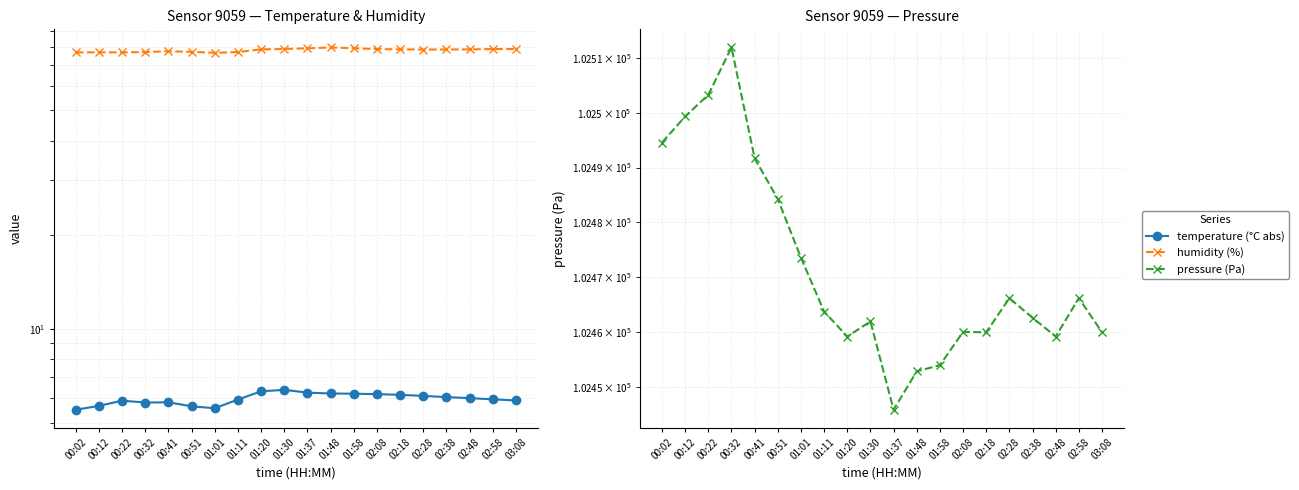

How many values in the humidity series are below 78?

8